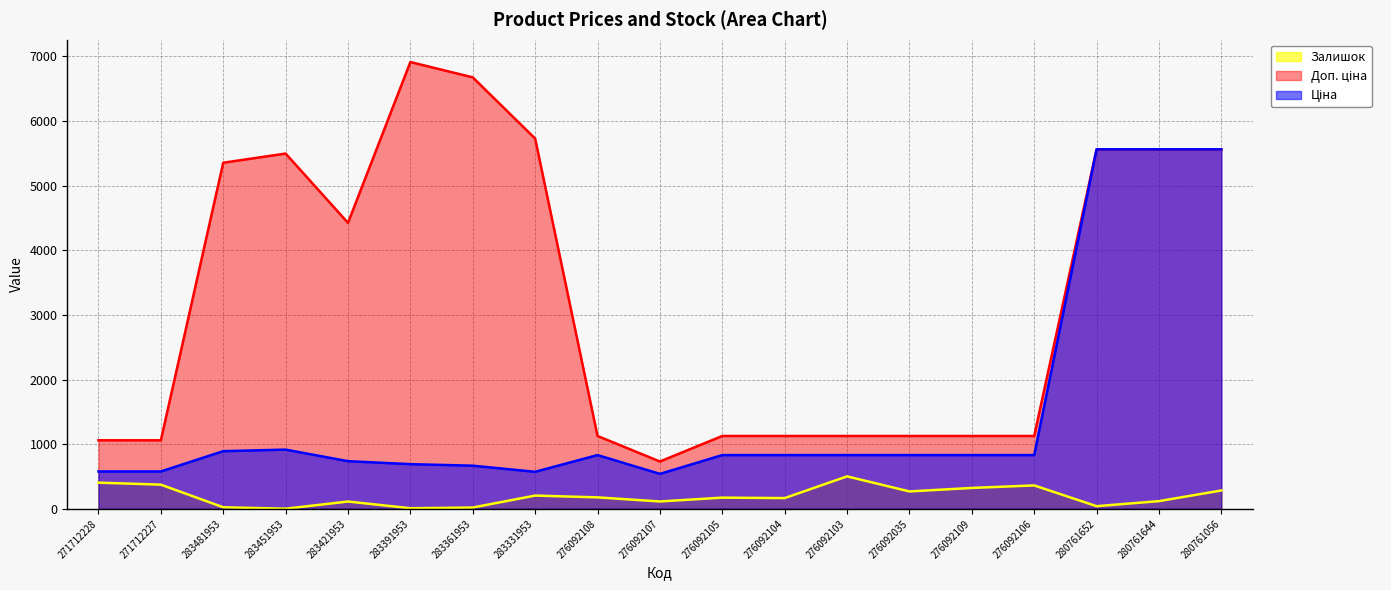

What is the label of the 3rd point from the left?

283481953